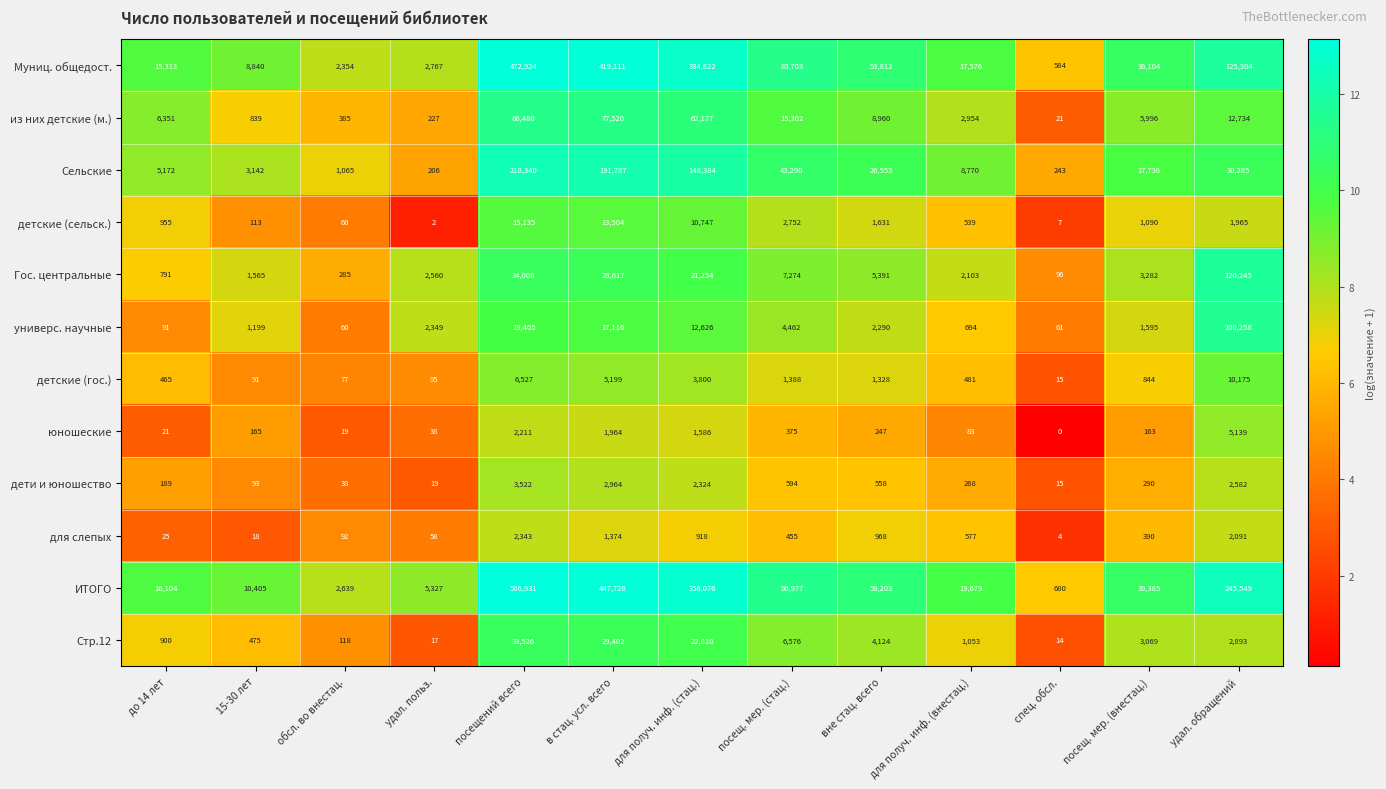

Is it true that из них детские (м.) equals 6351 at до 14 лет?

True